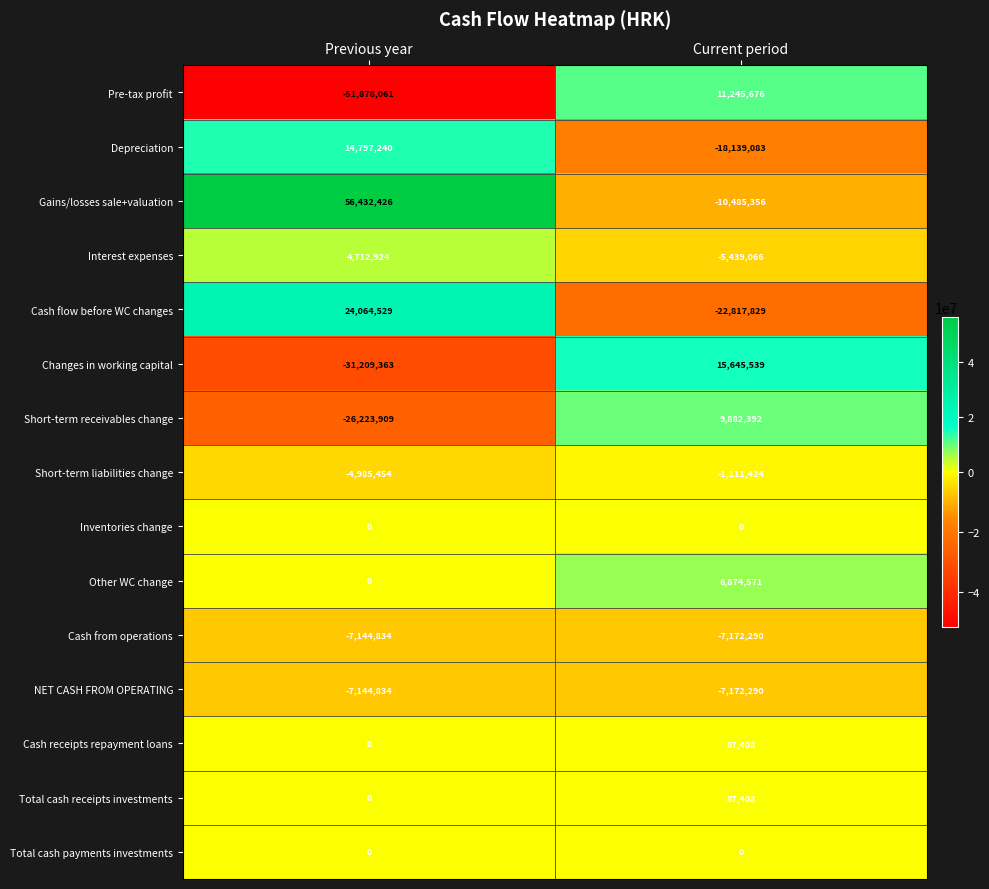

Is it true that Total cash payments investments equals 0 at Previous year?

True